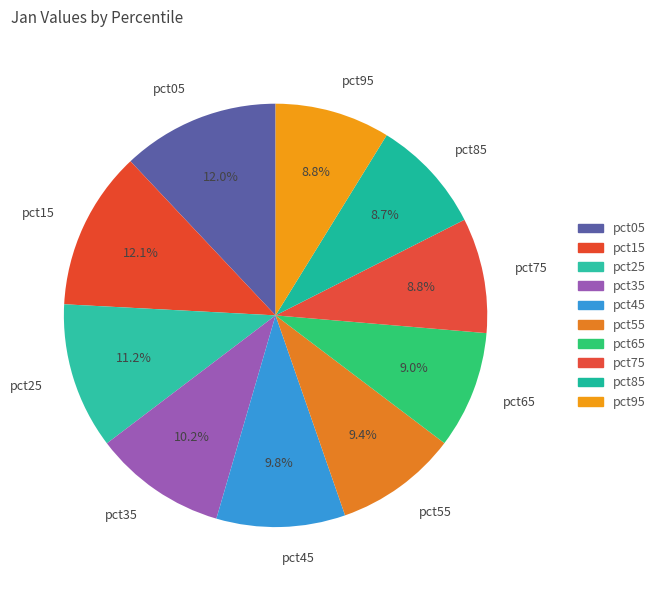

How many segments does this pie chart have?

10